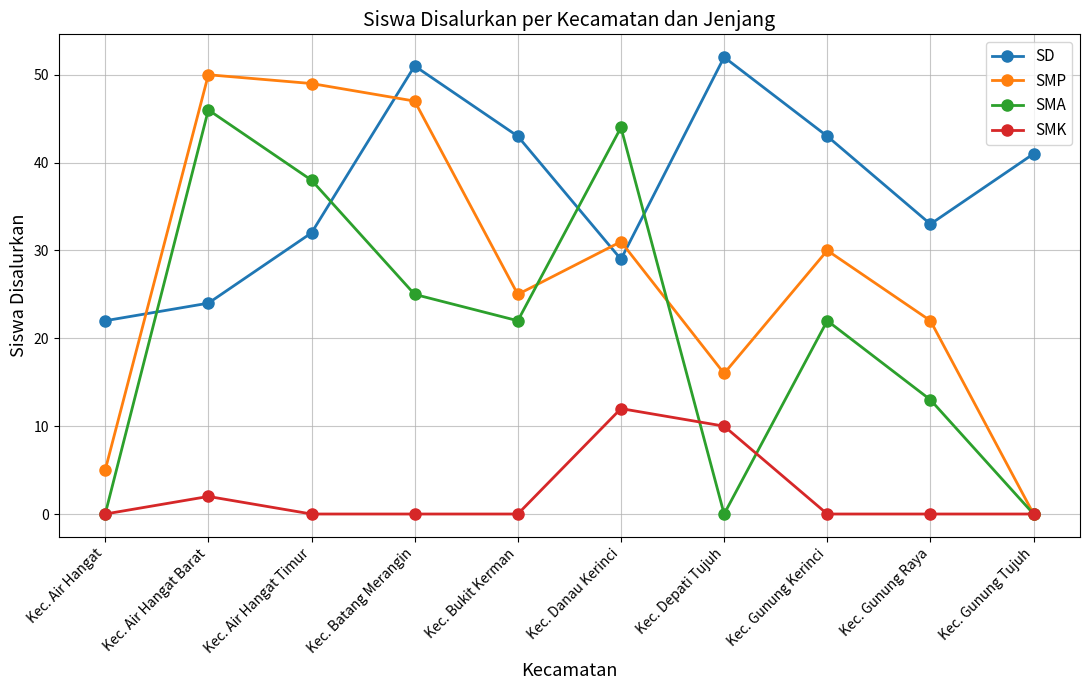

How many values in the SMP series are below 30?

5